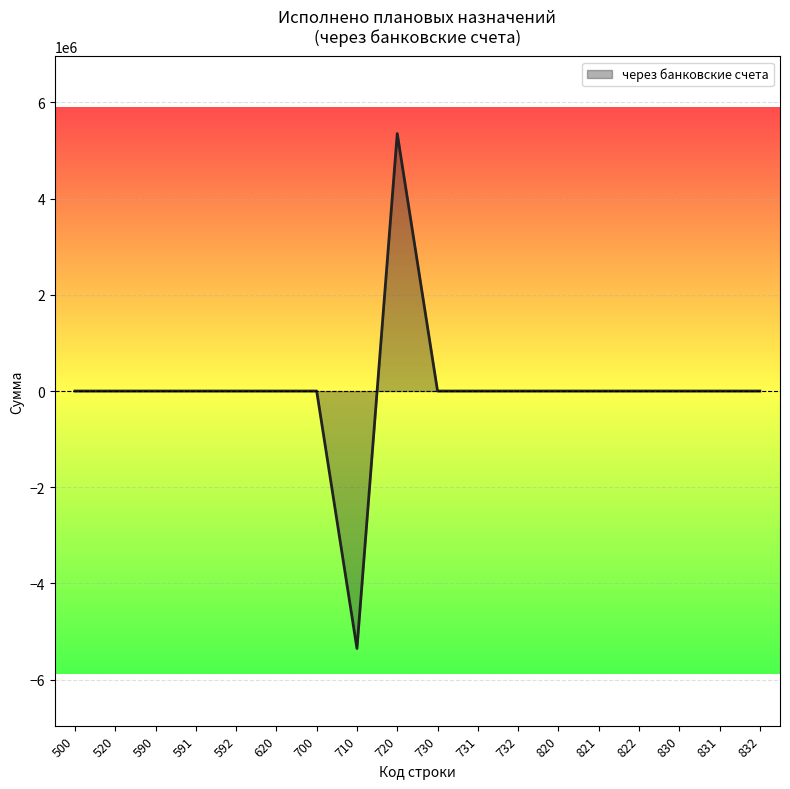

Reading left to right, extract all data points from this chart.

500=0	520=0	590=0	591=0	592=0	620=0	700=0	710=-5351100	720=5351100	730=0	731=0	732=0	820=0	821=0	822=0	830=0	831=0	832=0